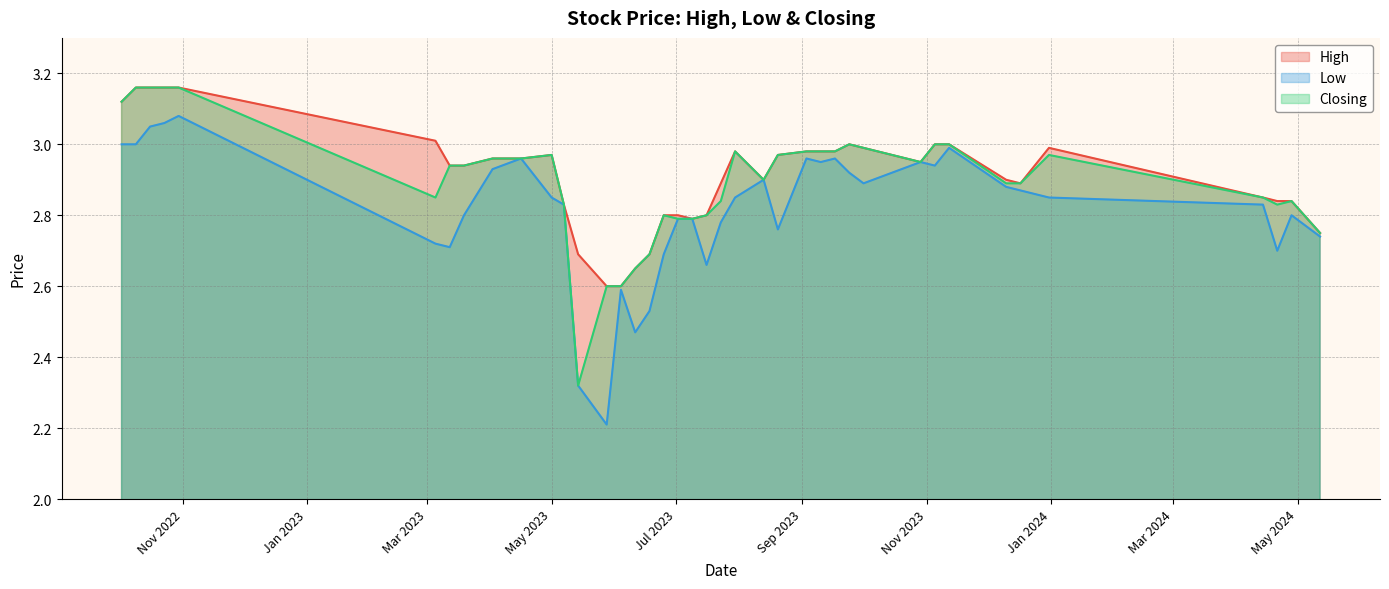

What is the minimum value shown in the chart?

2.2